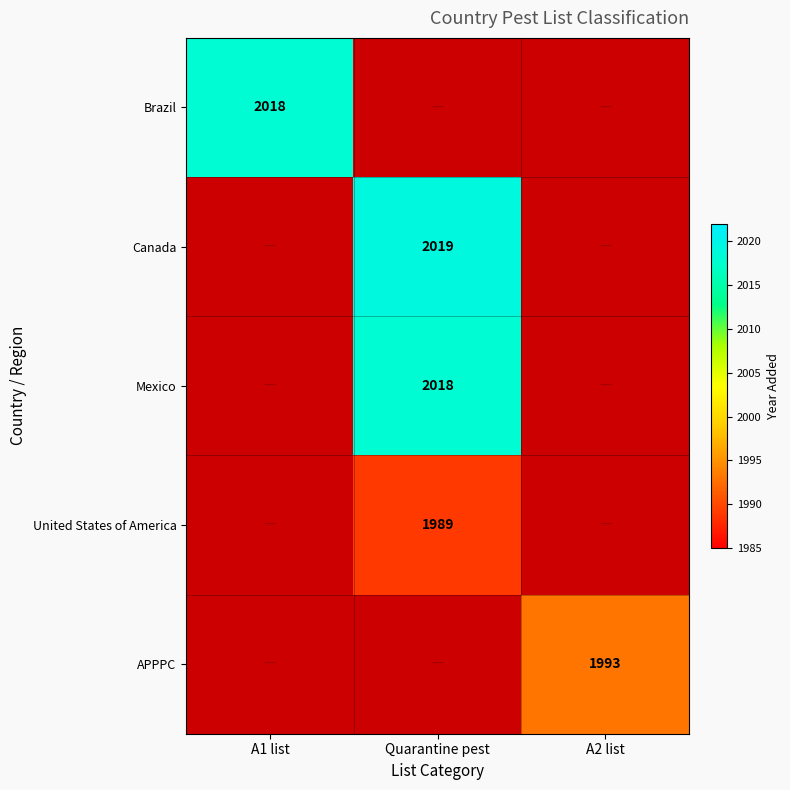

The value of Canada at Quarantine pest is 2716.9. True or false?

False